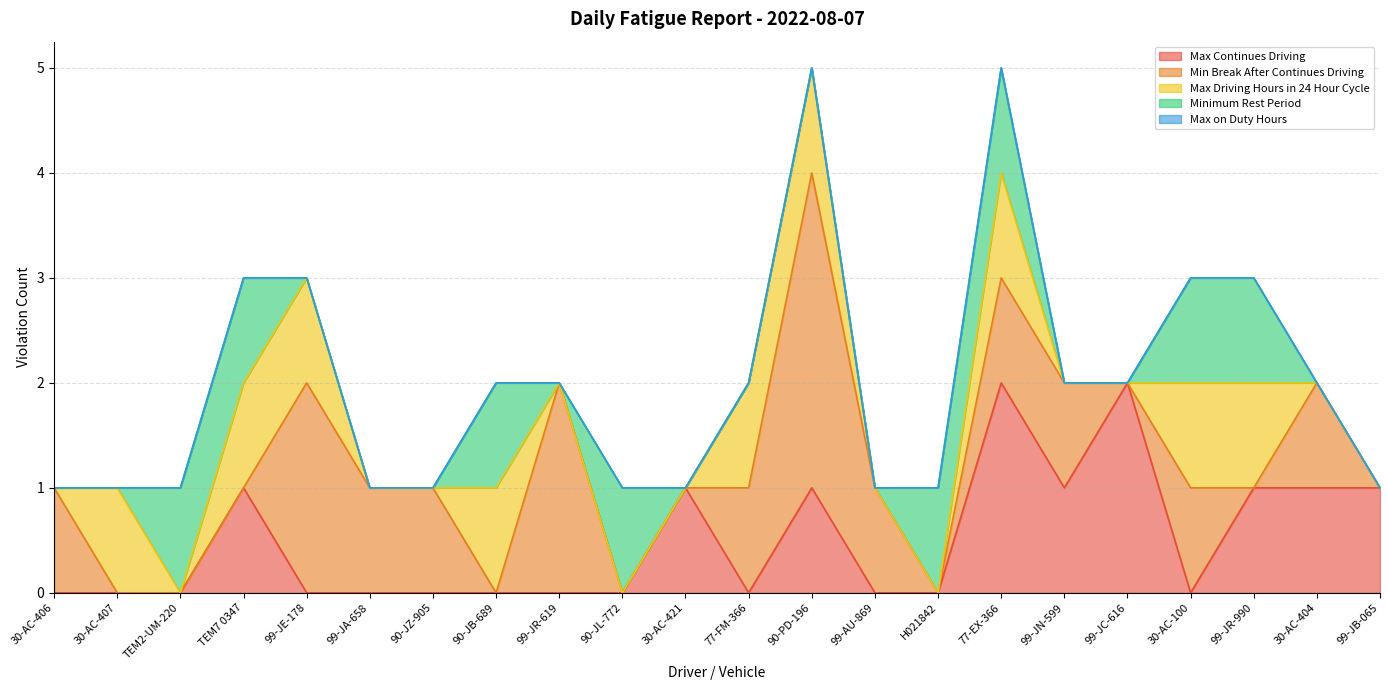

What is the label of the 5th point from the left?

99-JE-178